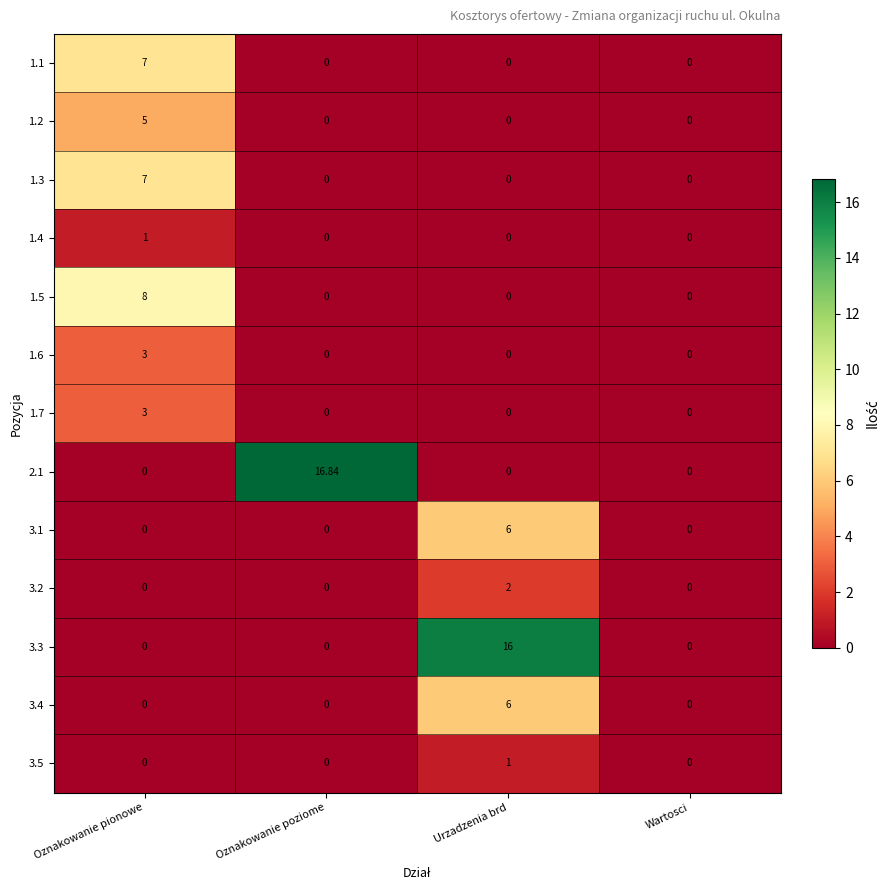

At which category is the sum across all series the highest?

Oznakowanie pionowe